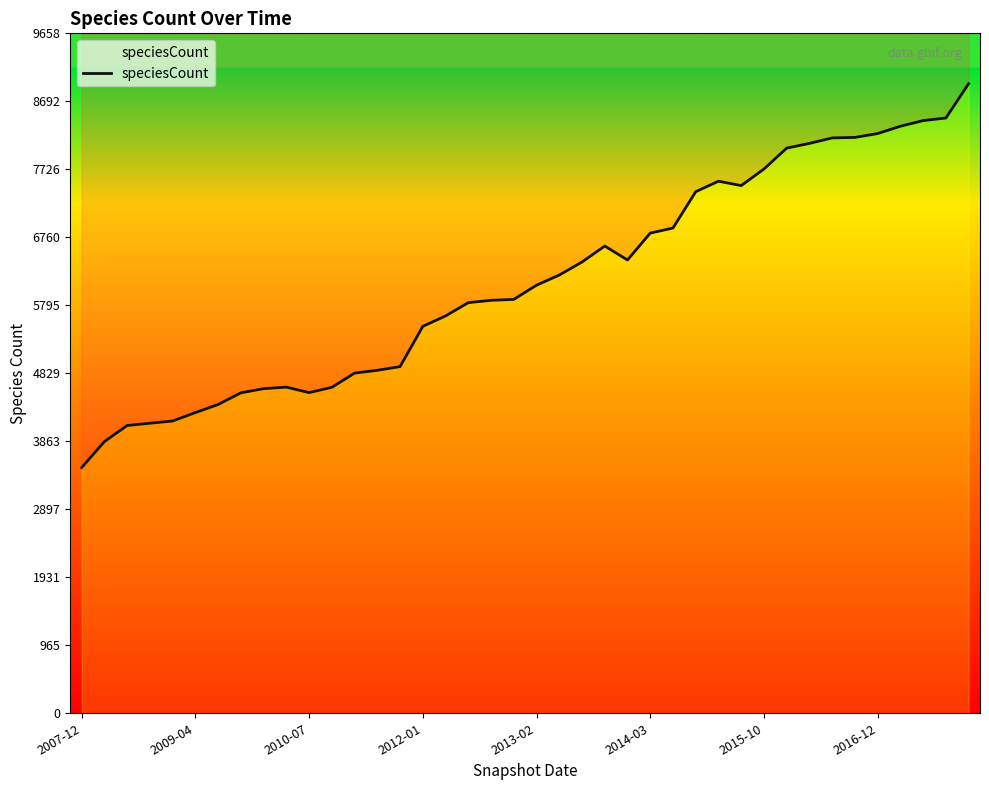

What is the value of the 16th point from the left?

5496